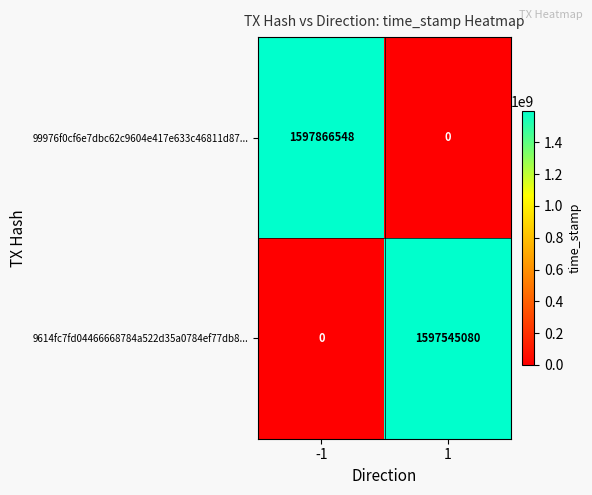

Which series has the largest total across all categories?

99976f0cf6e7dbc62c9604e417e633c46811d87...